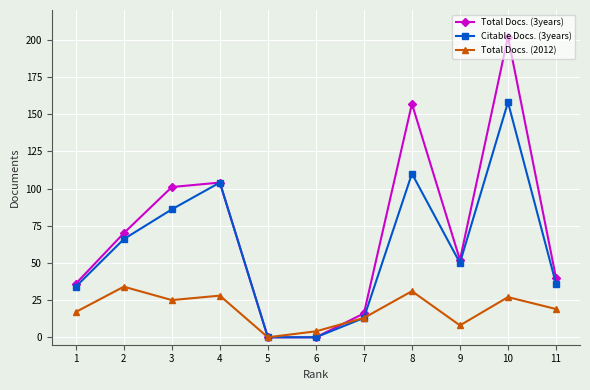

Where is the first local maximum for Total Docs. (3years)?

4